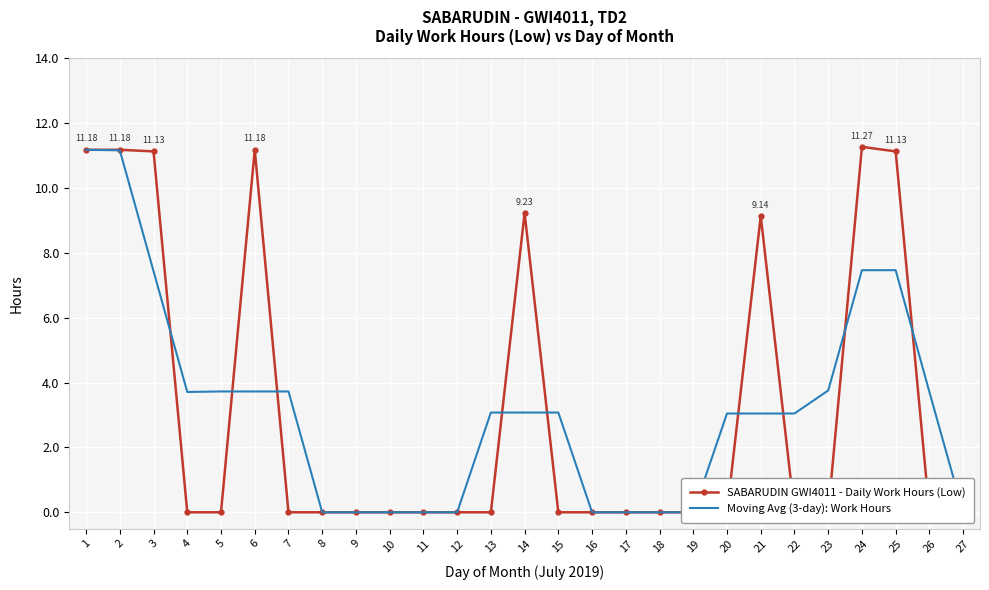

The value of SABARUDIN GWI4011 - Daily Work Hours (Low) at 6 is 15.9. True or false?

False